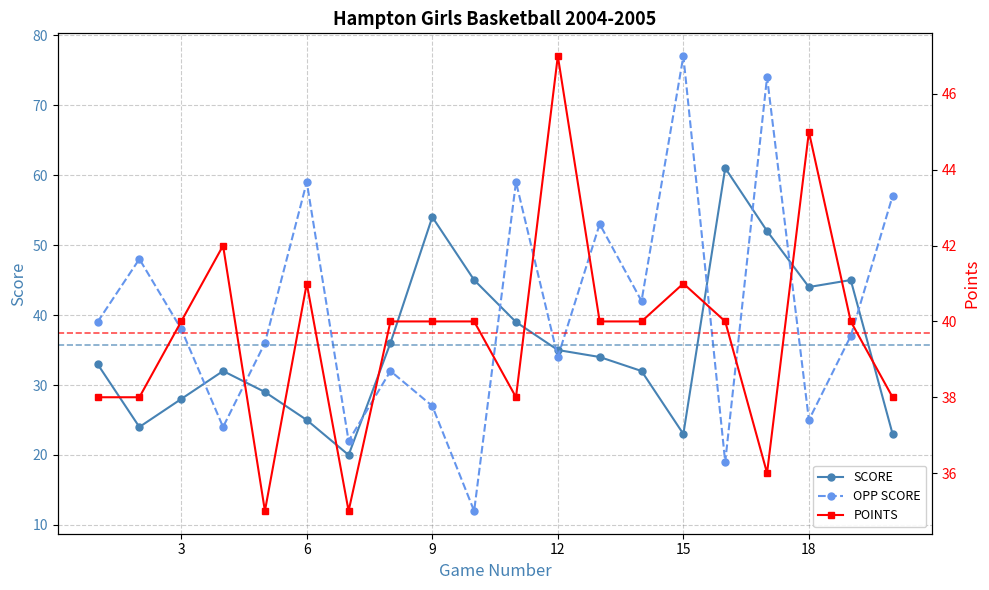

List the series in order of their peak value, highest first.

OPP SCORE, SCORE, POINTS